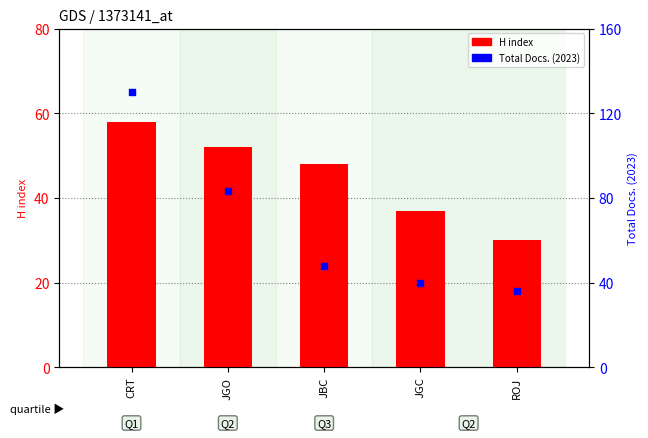

Which series reaches the maximum Y coordinate?

Total Docs. (2023)